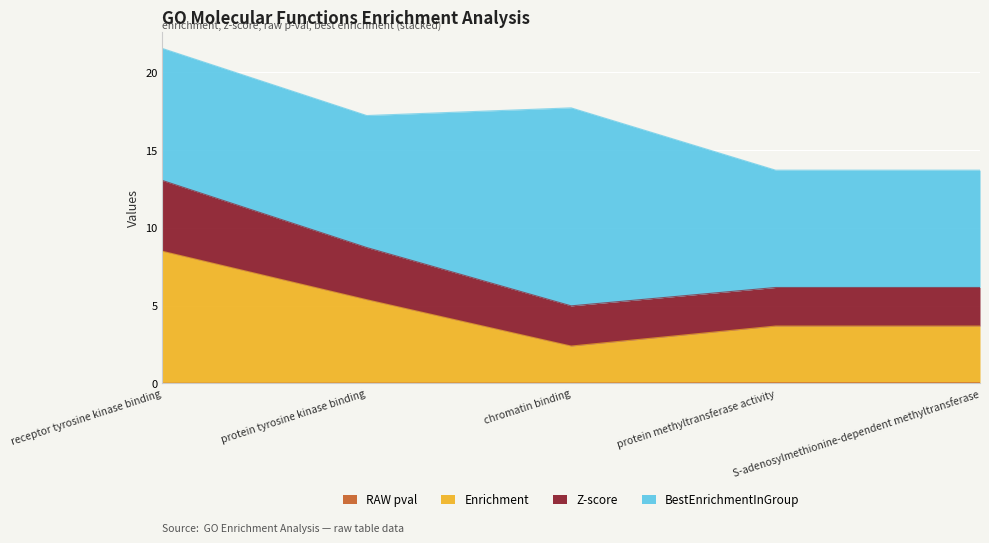

What is the maximum value for Enrichment?

8.5